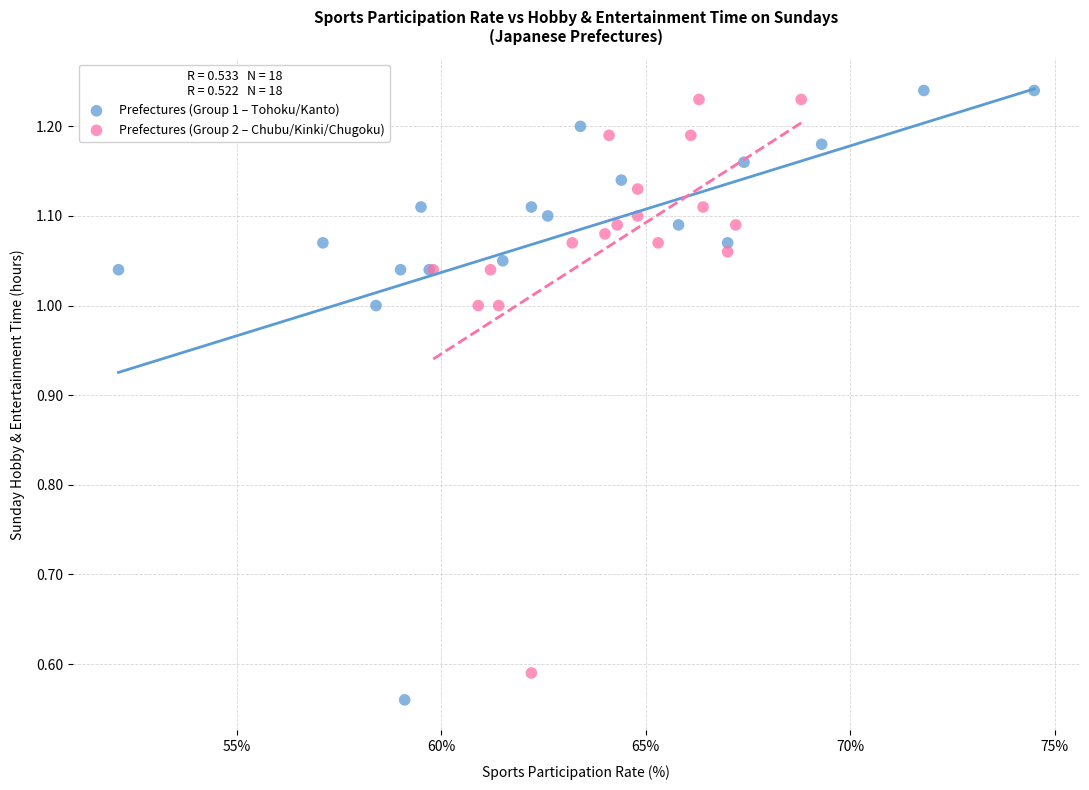

What are all the series names shown in the legend?

Prefectures (Group 1 – Tohoku/Kanto), Prefectures (Group 2 – Chubu/Kinki/Chugoku)